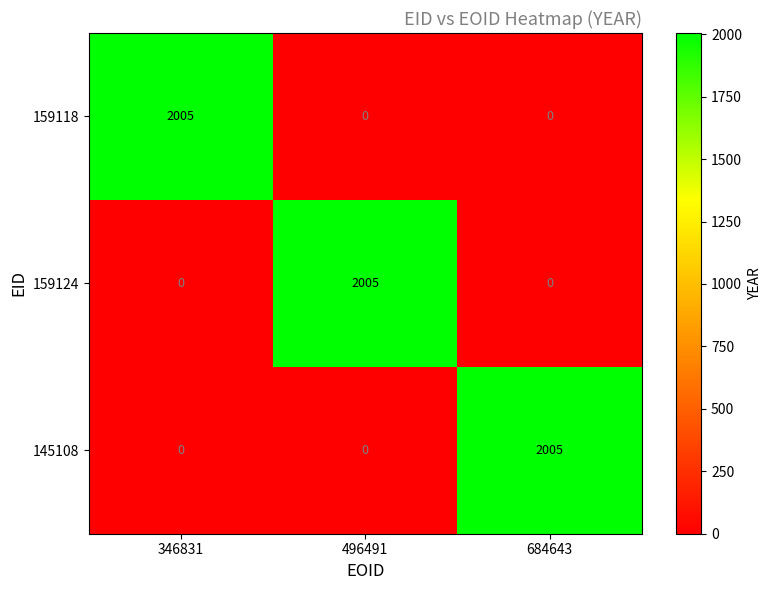

Reading left to right, extract all data points from this chart.

159118: 346831=2005	496491=0	684643=0
159124: 346831=0	496491=2005	684643=0
145108: 346831=0	496491=0	684643=2005